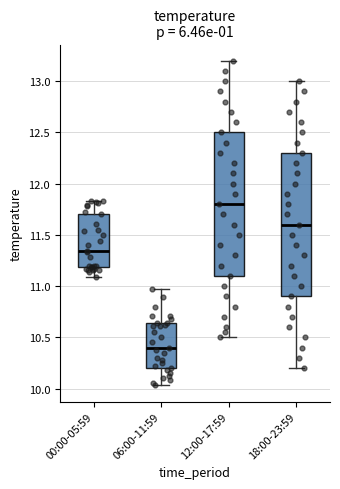

Reading left to right, read every box against the y-axis: the position of its median line, the range the box covers, and the ends of its whiskers. The values are not printed on the chart, so give them approximately, as read against the axis.

00:00-05:59: median 11.35, box 11.20 to 11.70, whiskers 11.10 to 11.85
06:00-11:59: median 10.40, box 10.20 to 10.65, whiskers 10.05 to 10.95
12:00-17:59: median 11.80, box 11.10 to 12.50, whiskers 10.50 to 13.20
18:00-23:59: median 11.60, box 10.90 to 12.30, whiskers 10.20 to 13.00